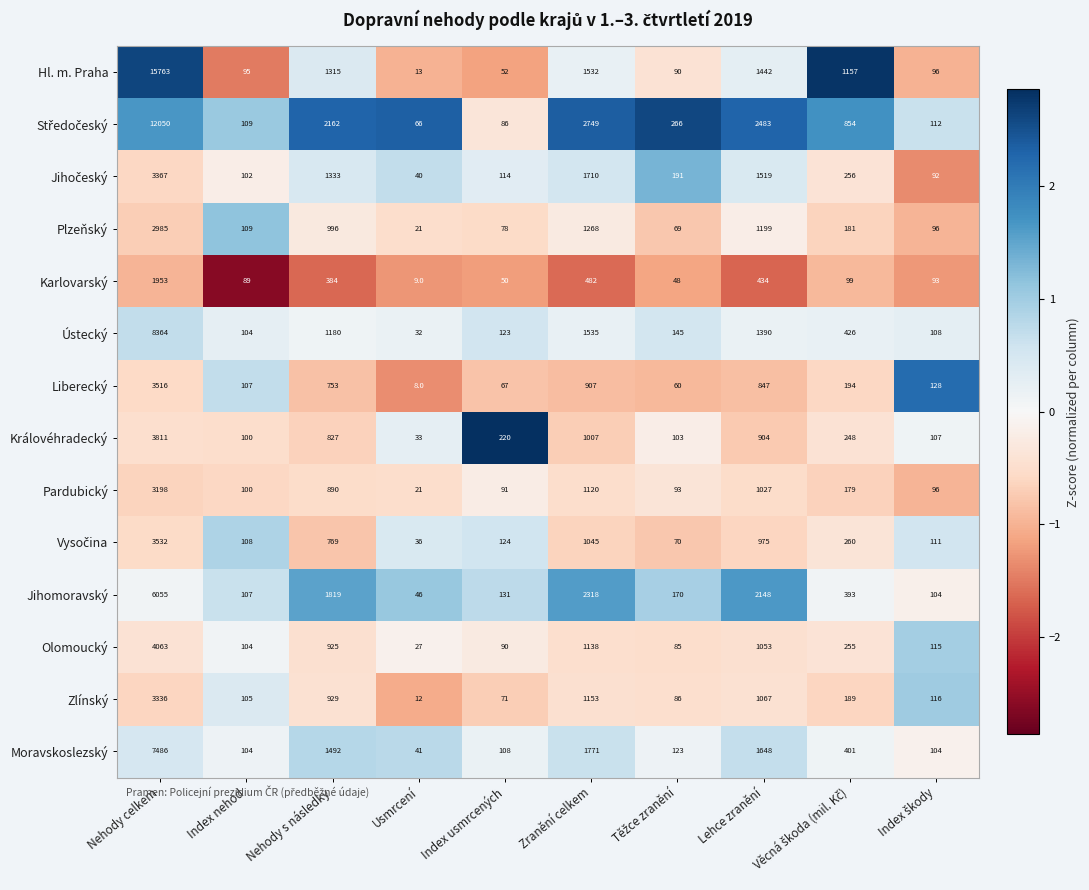

At which category is the sum across all series the highest?

Nehody celkem